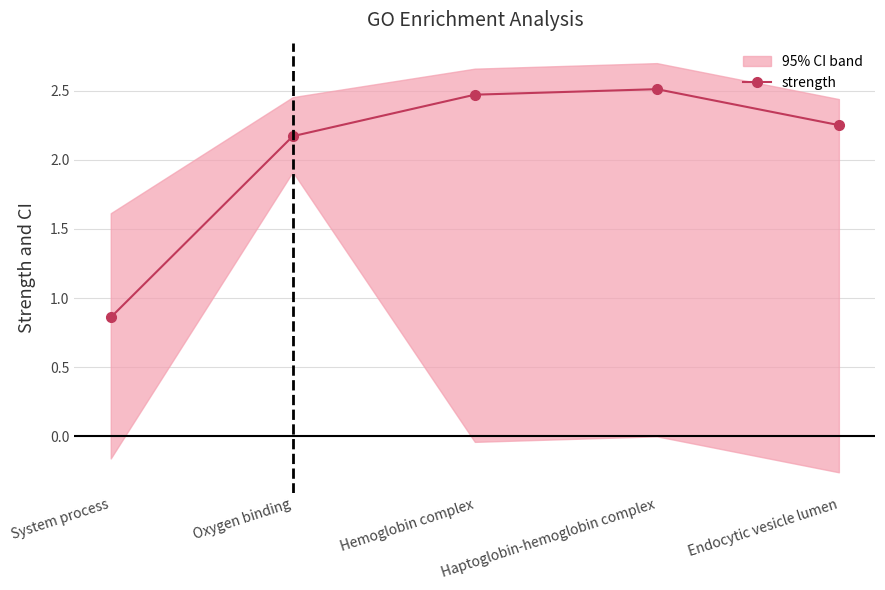

How many values are below 2?

1